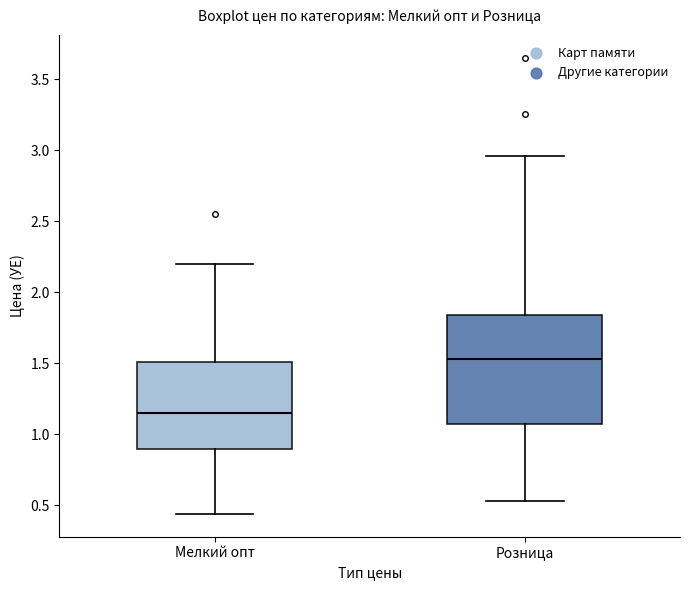

Where is the lower edge of the box for Розница on the y-axis? The values are not printed on the chart, so give them approximately, as read against the axis.

1.05